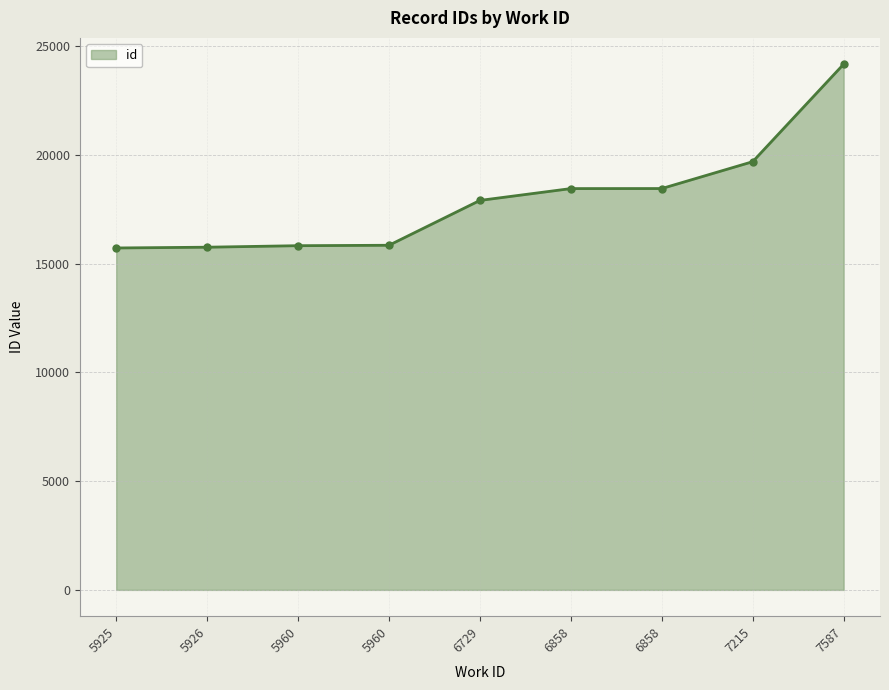

How many lines are shown in the chart?

1